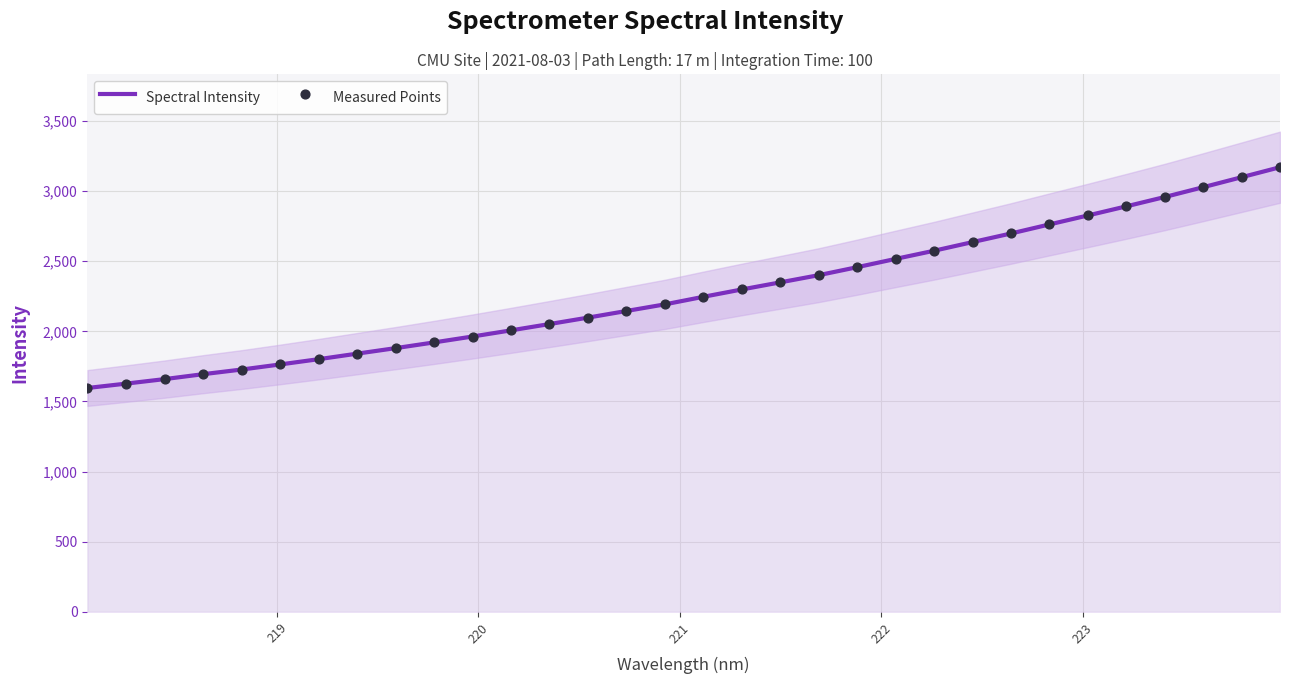

At how many categories does at least one series exceed 2056?

19